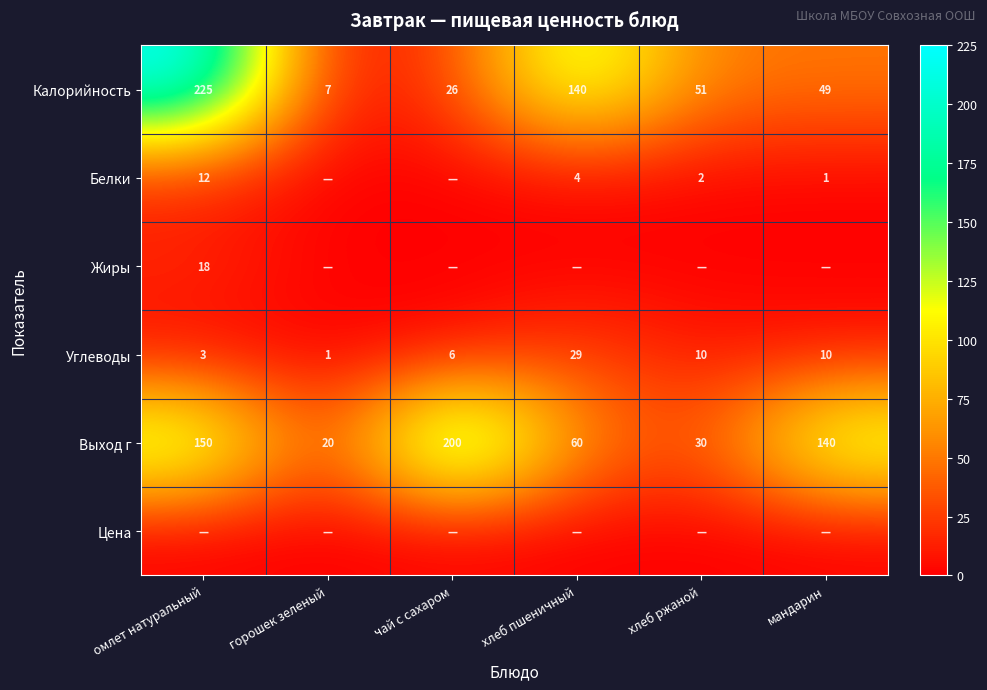

At which category is the sum across all series the highest?

омлет натуральный